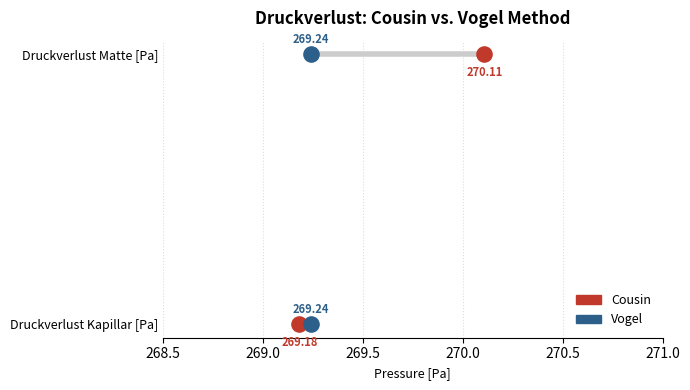

What are all the series names shown in the legend?

Cousin, Vogel